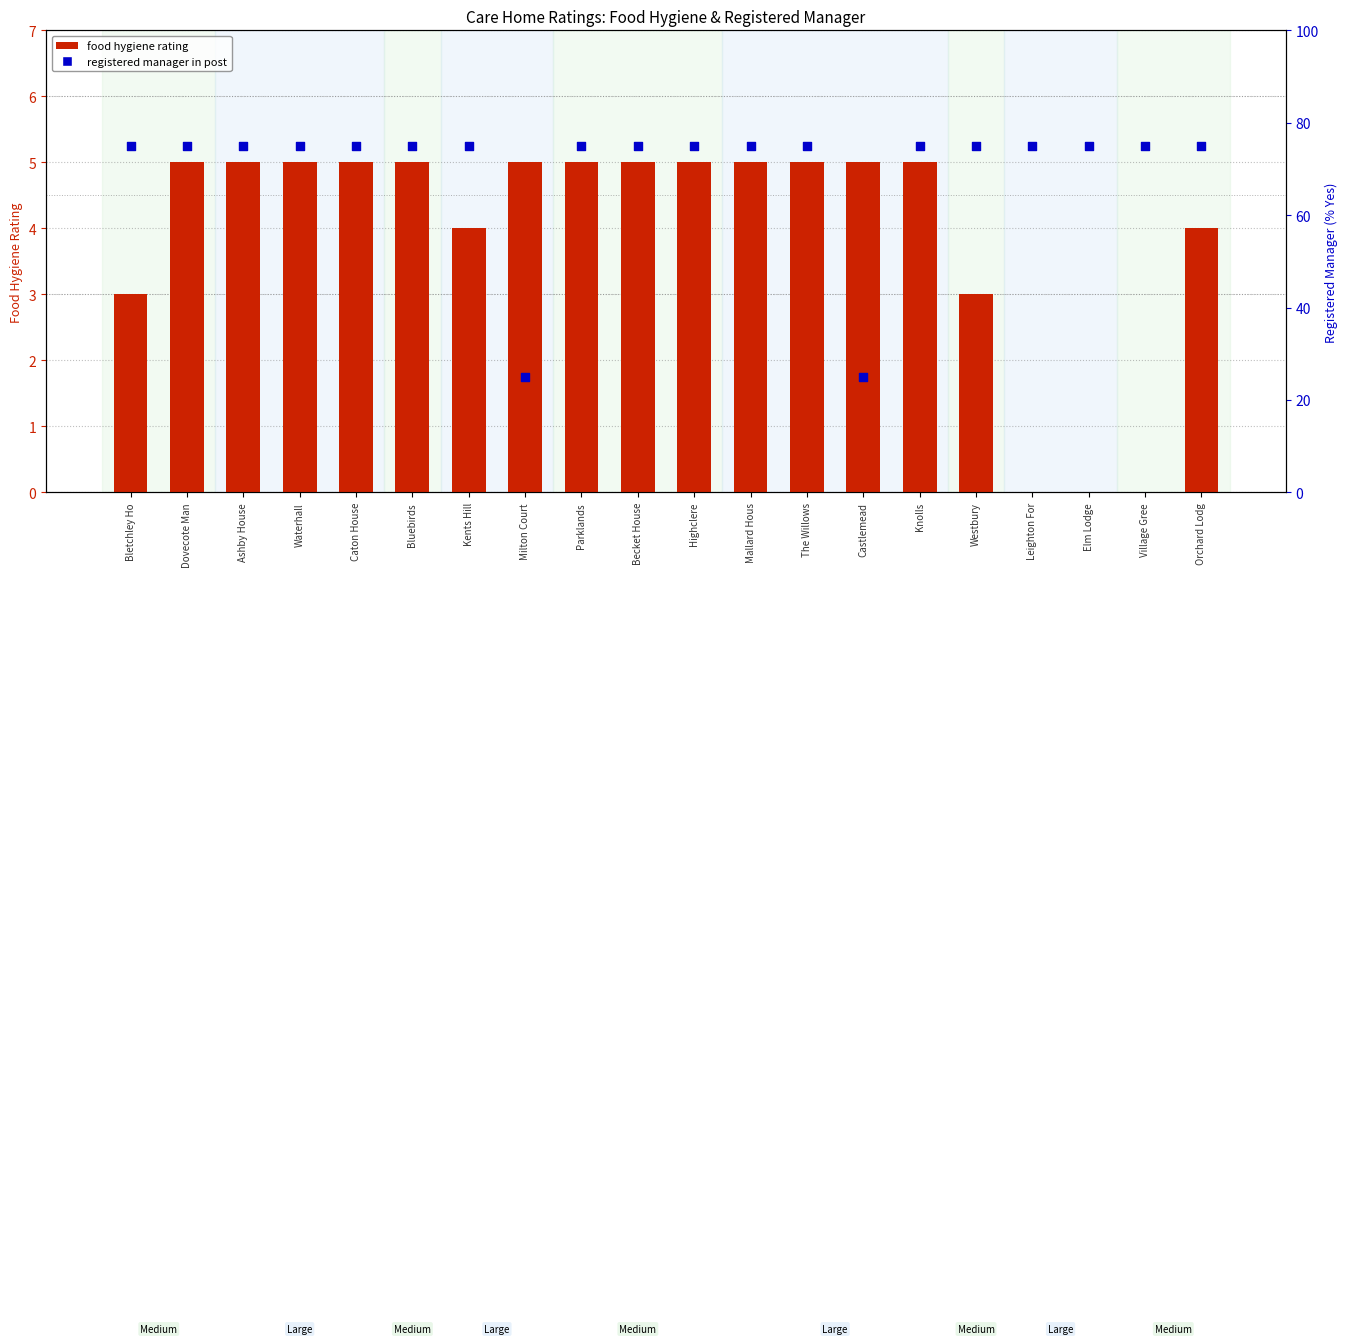

Which series reaches the maximum Y coordinate?

registered manager in post